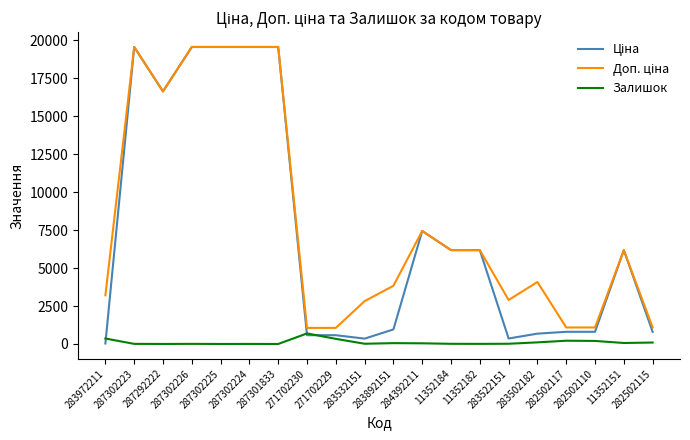

Which series has the largest total across all categories?

Доп. ціна